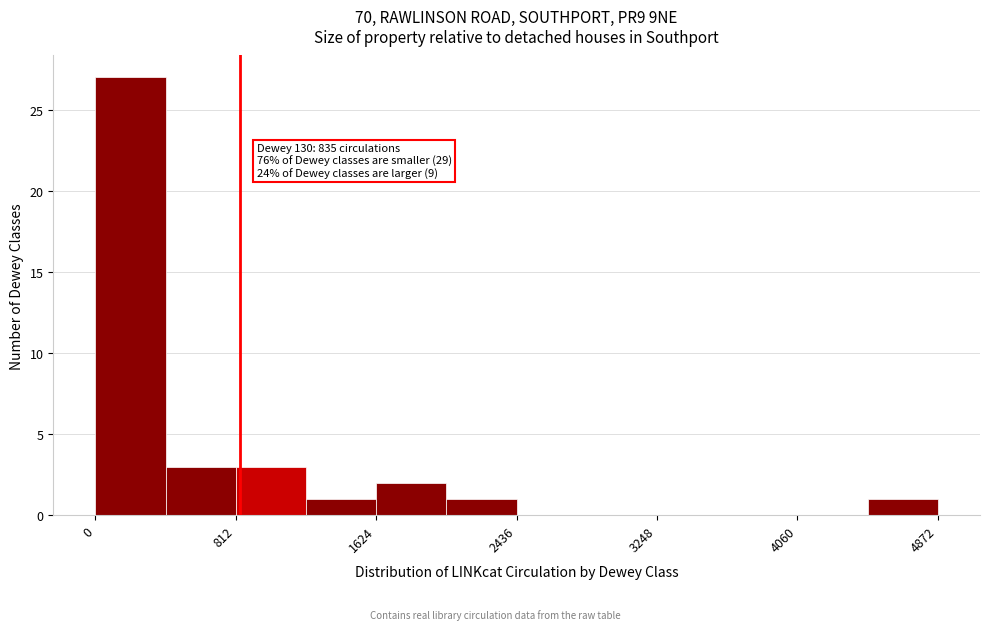

Which range on the x-axis has the tallest bar?

0 to 400